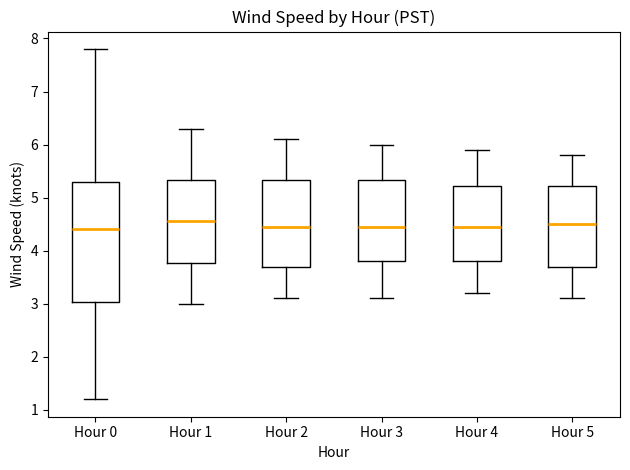

Reading left to right, transcribe this box plot: for each box, give where its median line is, the range the box spans, and where its two whiskers end, as read against the y-axis. The values are not printed on the chart, so give them approximately, as read against the axis.

Hour 0: median 4.4, box 3.0 to 5.3, whiskers 1.2 to 7.8
Hour 1: median 4.6, box 3.8 to 5.3, whiskers 3.0 to 6.3
Hour 2: median 4.5, box 3.7 to 5.3, whiskers 3.1 to 6.1
Hour 3: median 4.5, box 3.8 to 5.3, whiskers 3.1 to 6.0
Hour 4: median 4.5, box 3.8 to 5.2, whiskers 3.2 to 5.9
Hour 5: median 4.5, box 3.7 to 5.2, whiskers 3.1 to 5.8